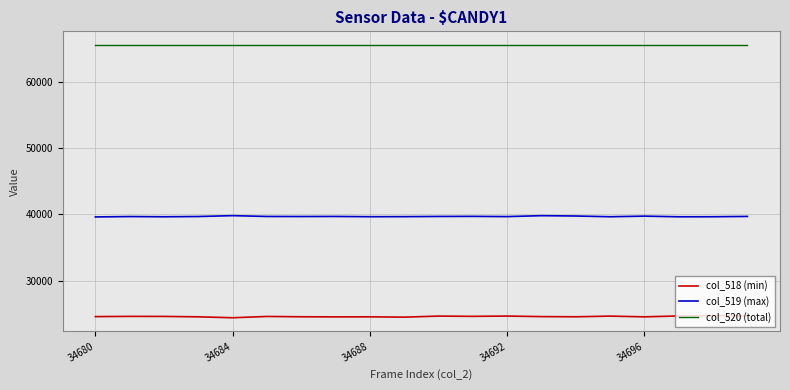

True or false: col_518 (min) and col_519 (max) cross at least once.

False